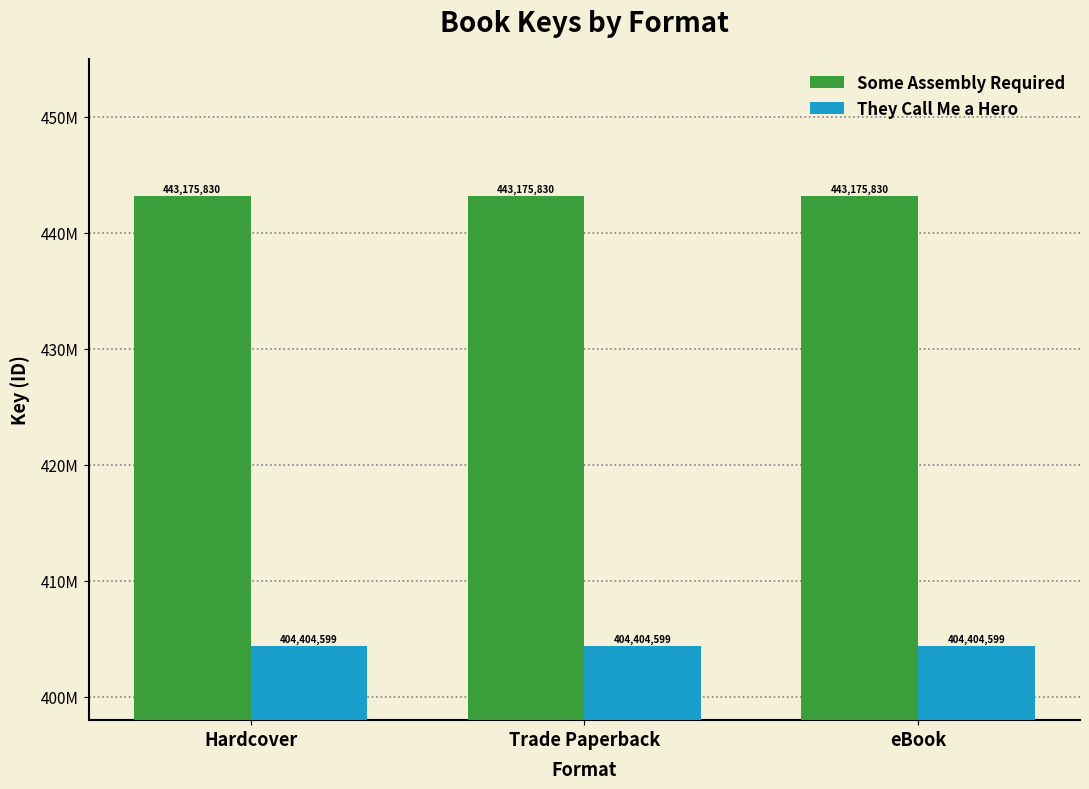

At which category does the chart reach its minimum across all series?

Hardcover